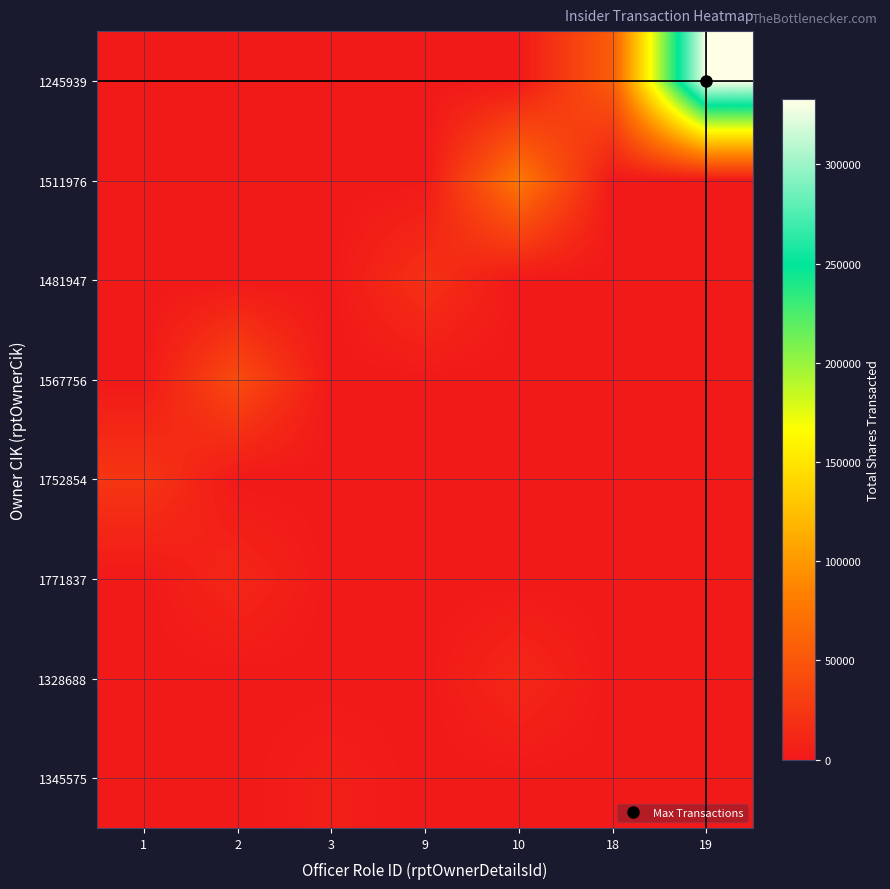

What is the difference between the highest and lowest values at 3?

5029